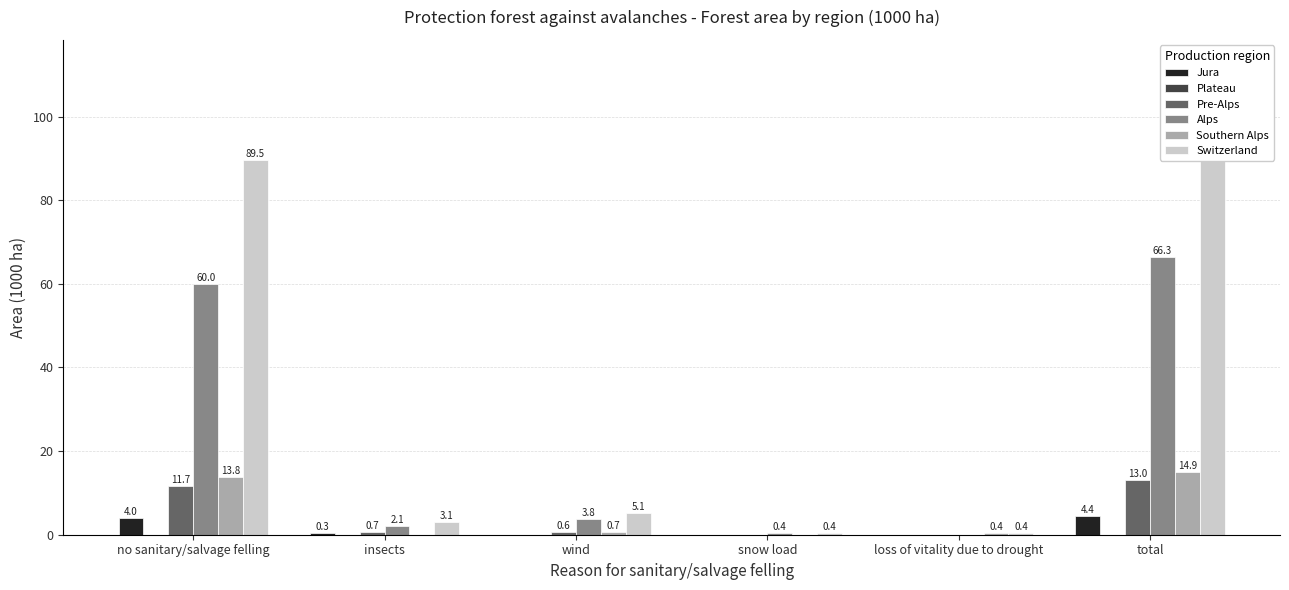

Count the number of data series in this chart.

6